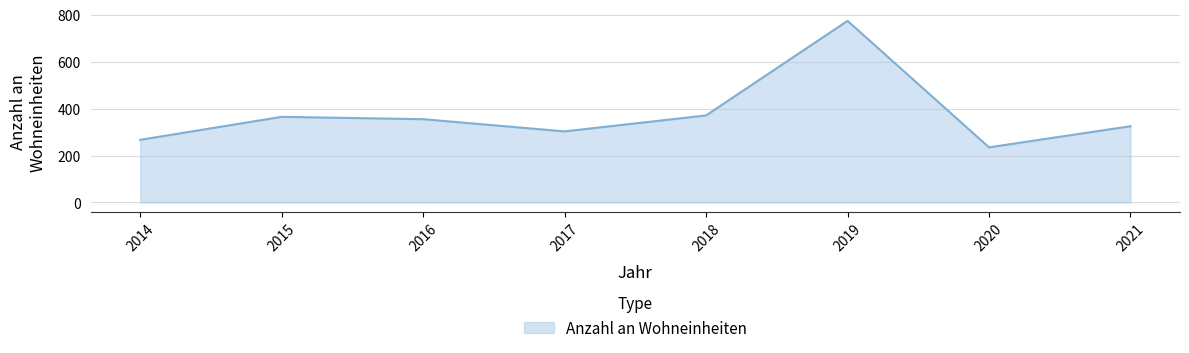

Where is the first local minimum?

2017